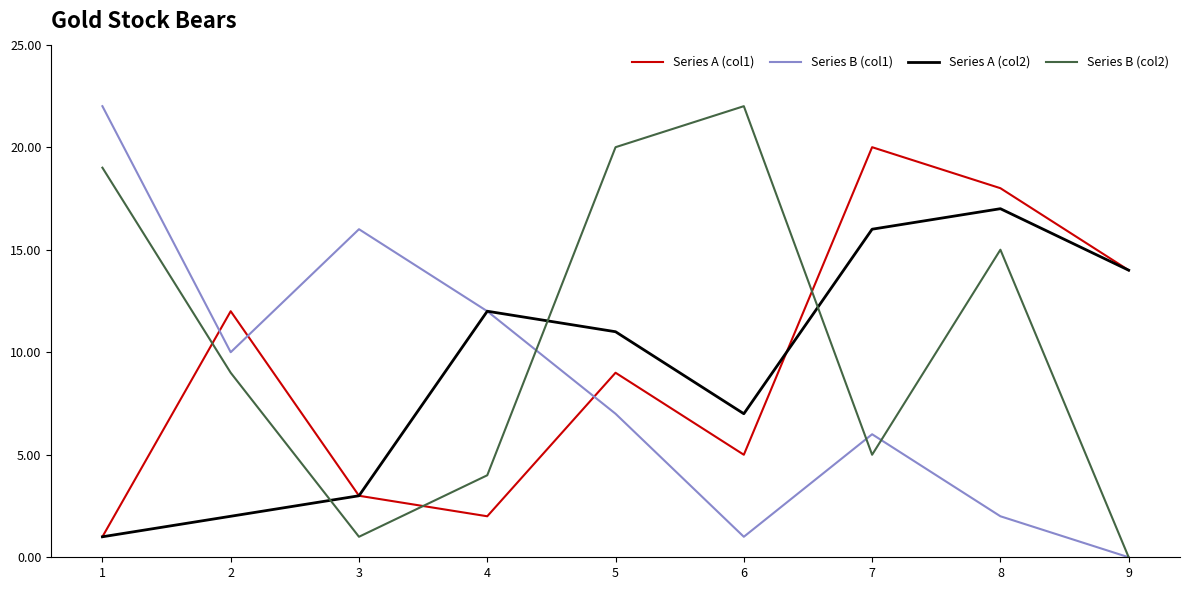

True or false: Series A (col2) and Series B (col2) cross at least once.

True